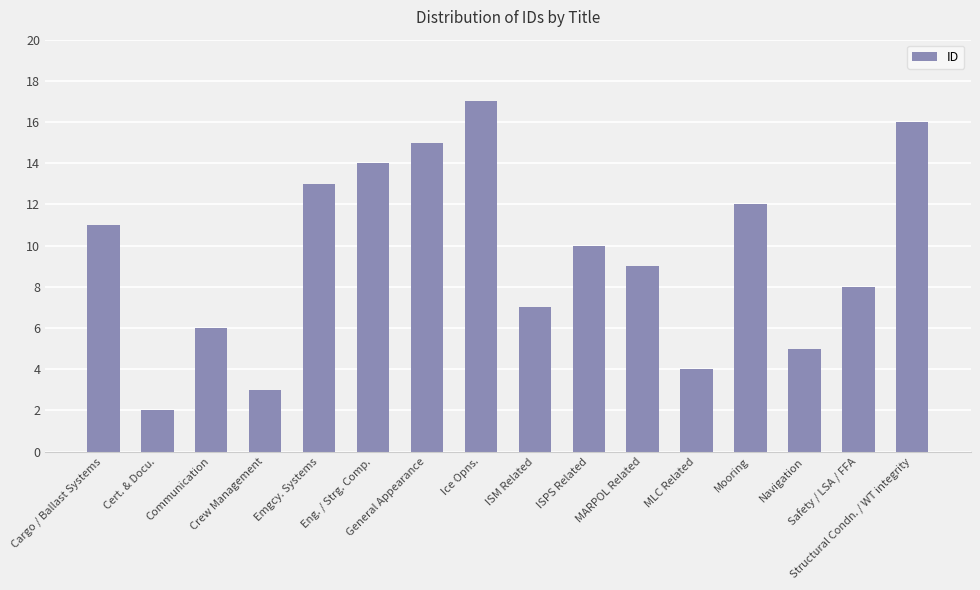

How many data points does each series have?

16